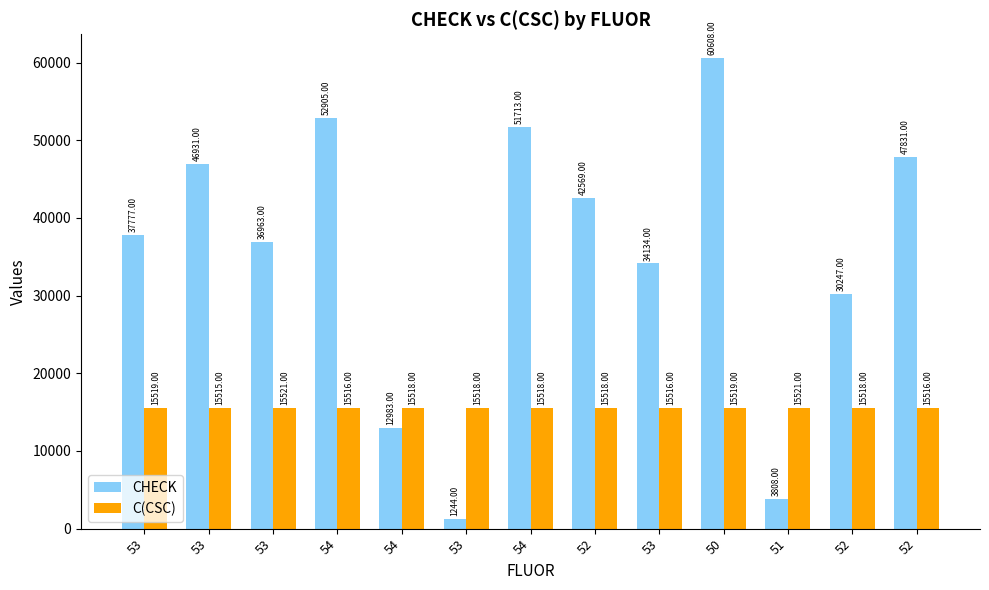

What is the label of the 11th bar from the right?

53